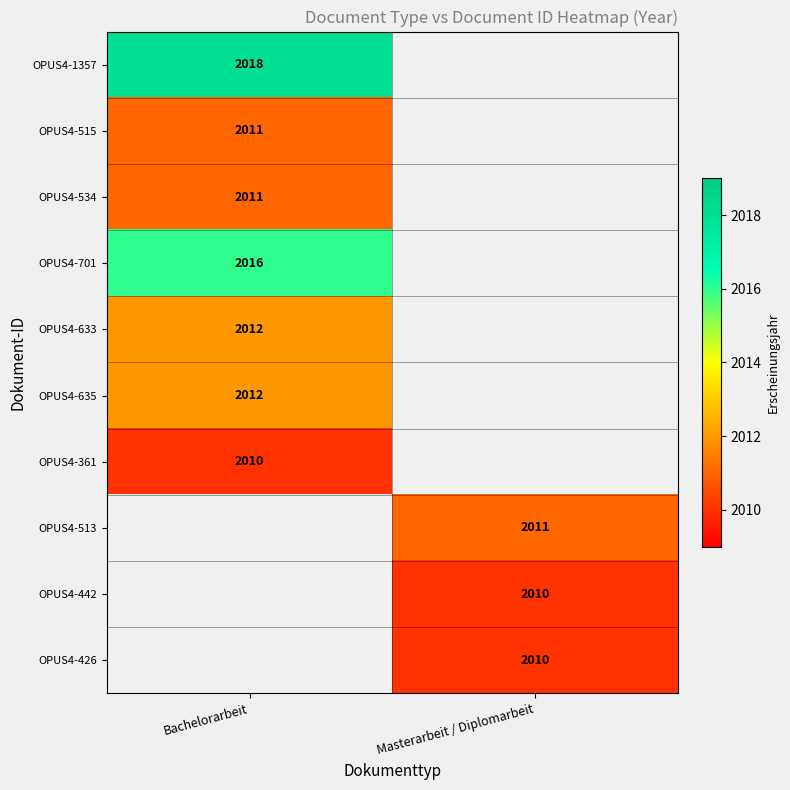

Is it true that OPUS4-633 equals 2777.4 at Bachelorarbeit?

False